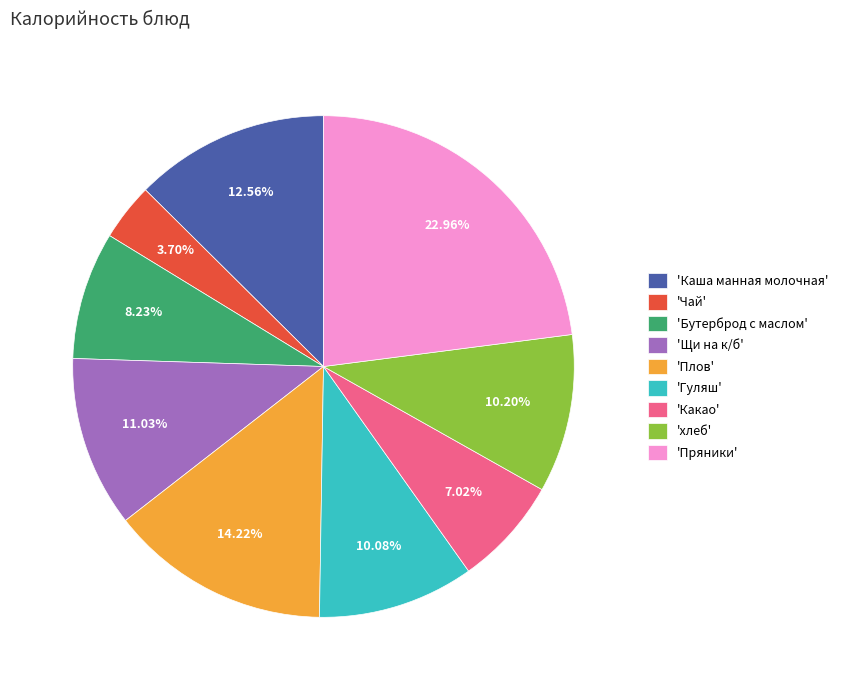

Which slice is the smallest?

'Чай'